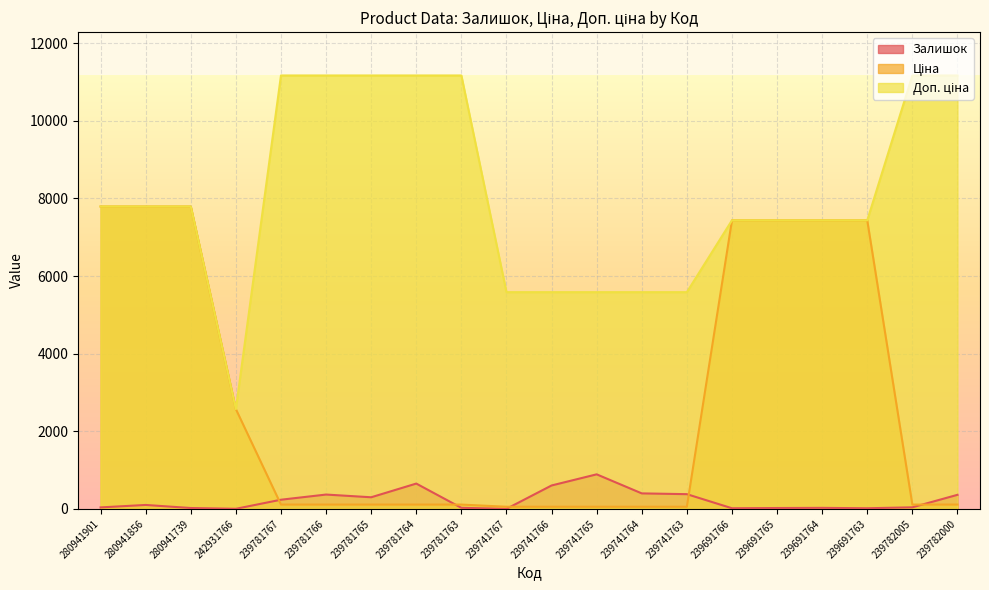

What is the sum of all Залишок values?

4520.0